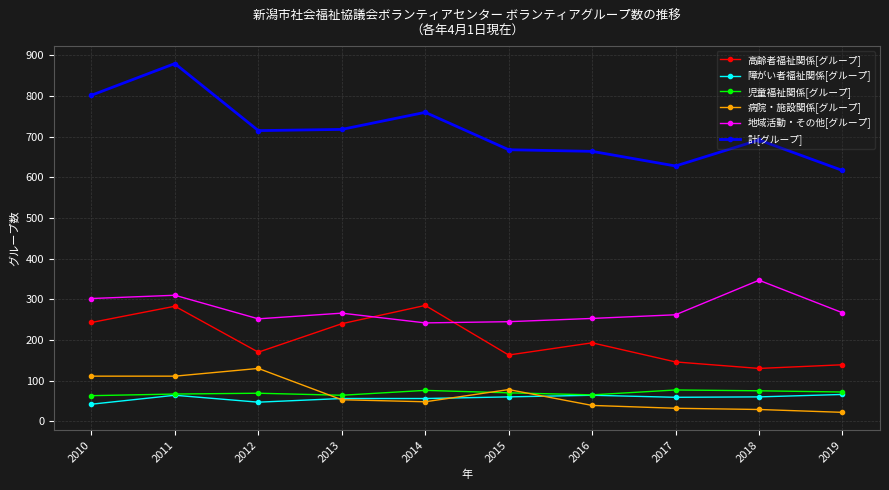

At how many categories does at least one series exceed 862?

1